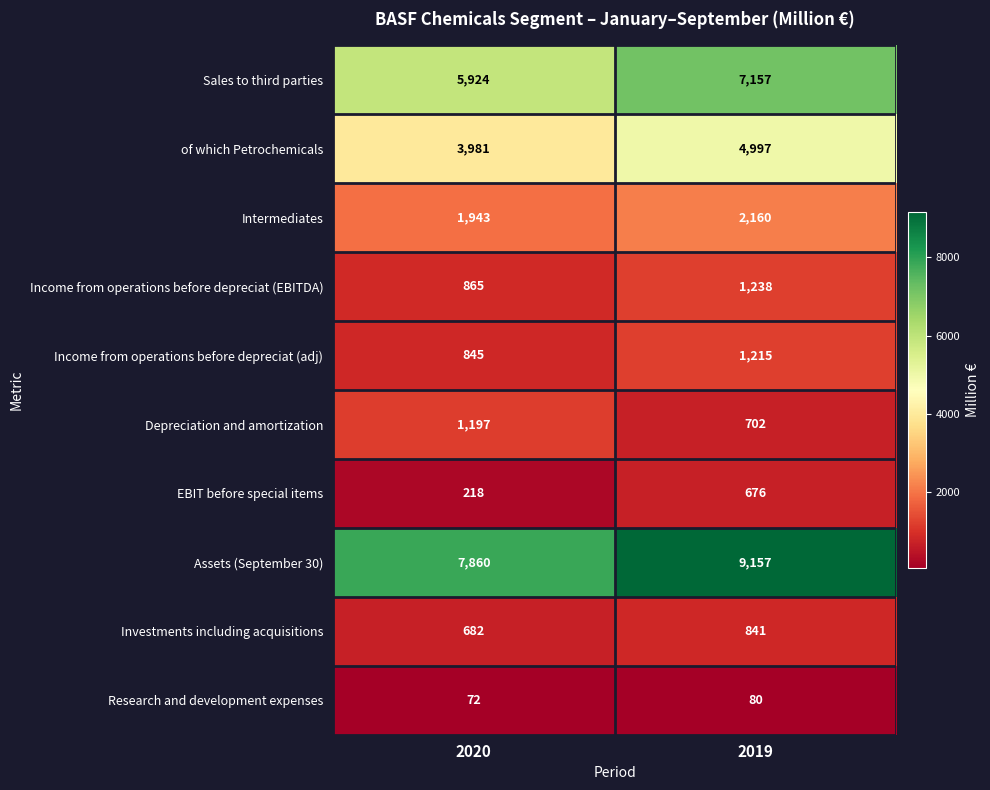

What is the smallest value displayed?

72